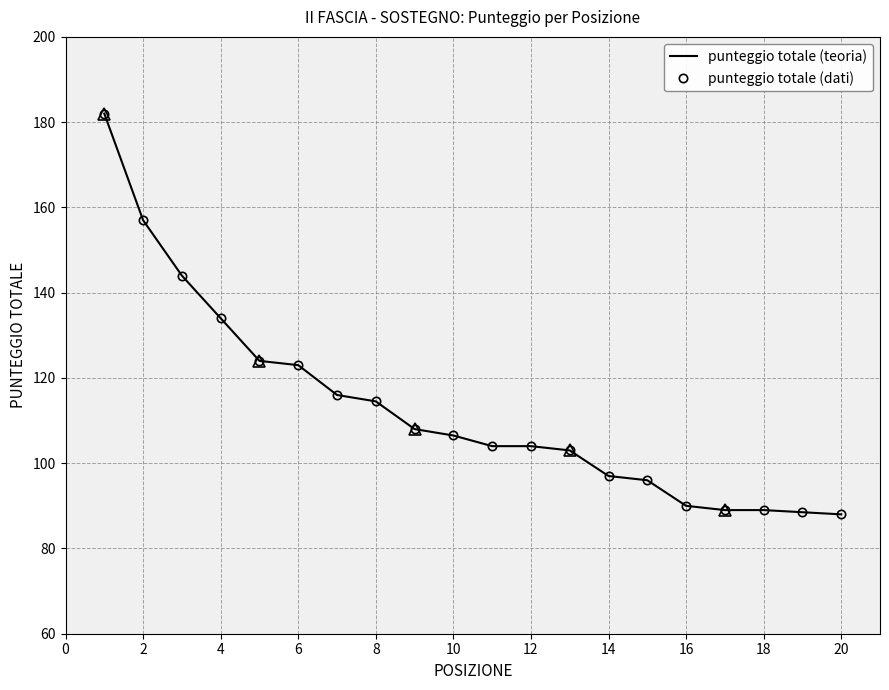

What is the greatest value displayed?

182.0